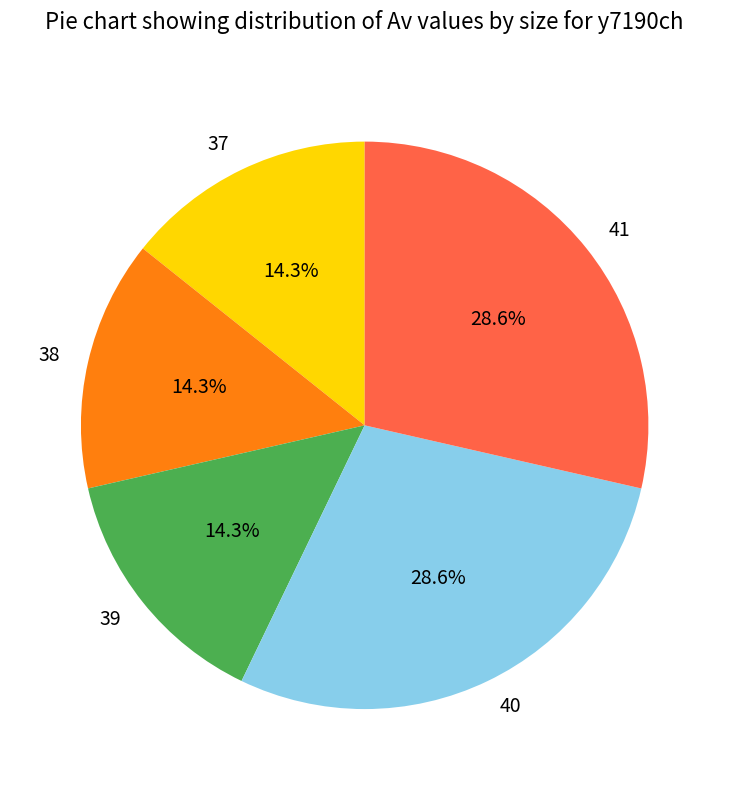

To the nearest percent, what is the difference between the 37 and 41 slice percentages?

14%